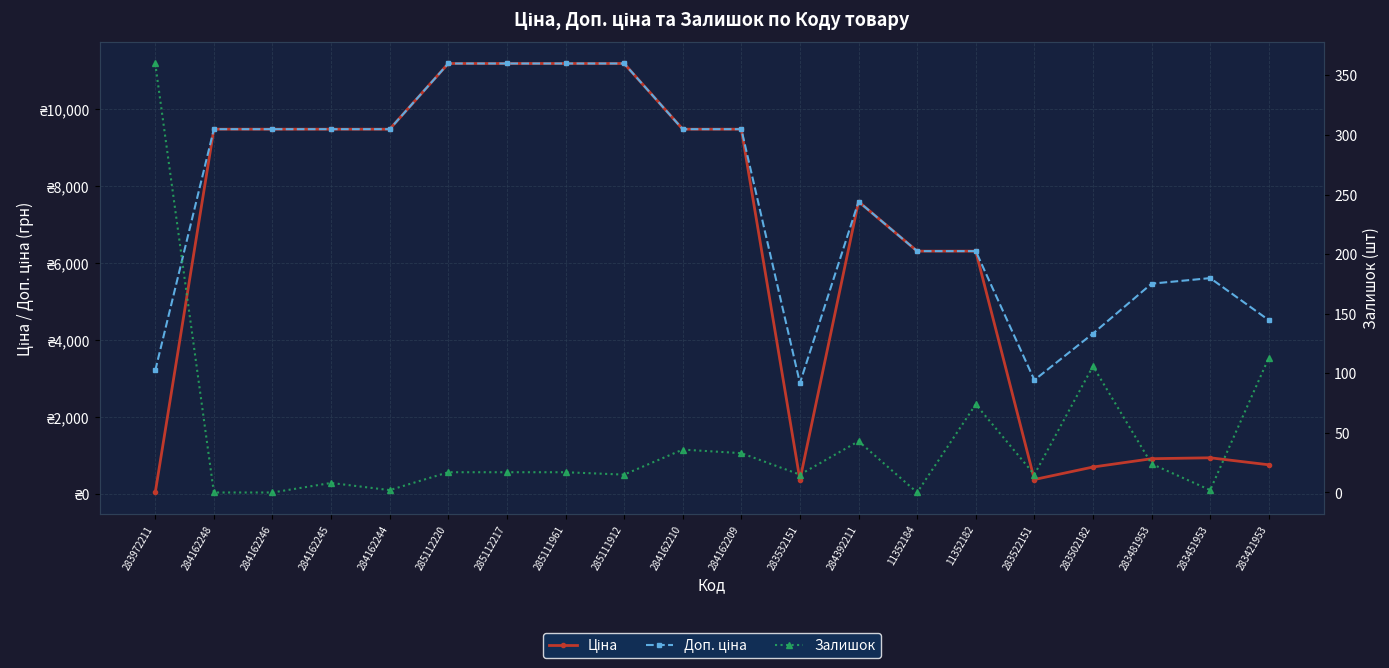

Which category has the highest value across all series?

285112220